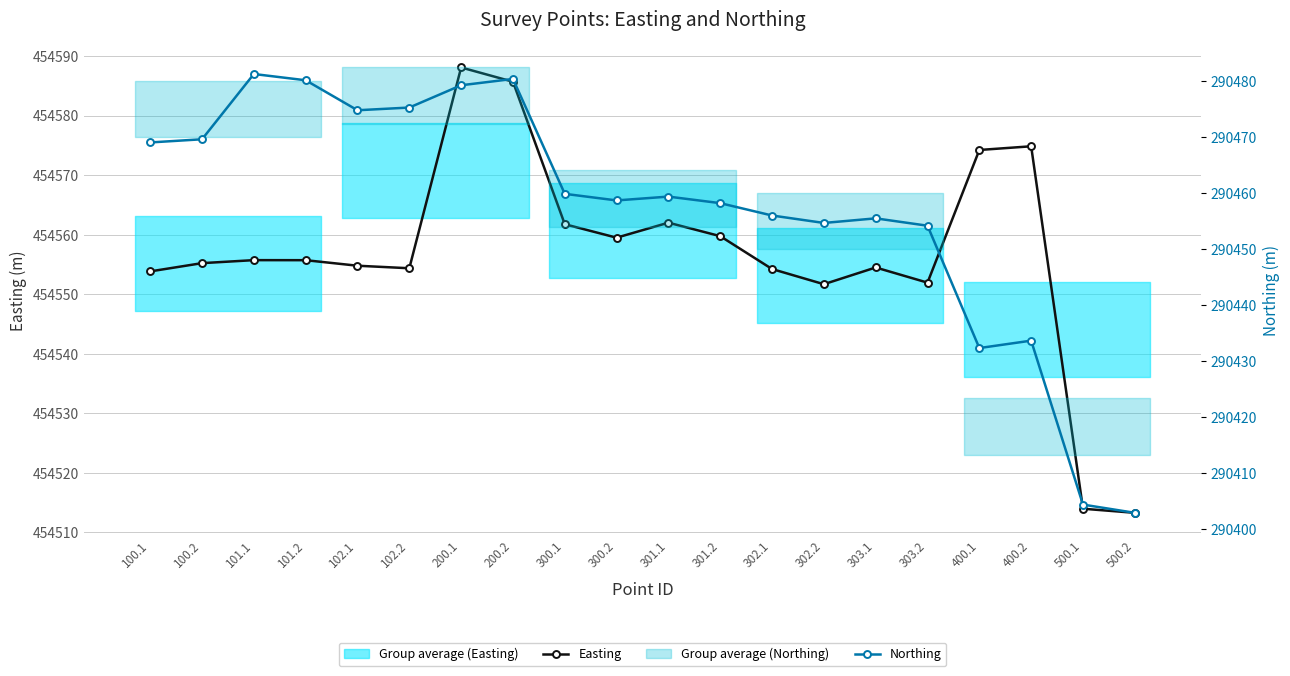

What is the difference between the Easting values at 400.2 and 102.1?

20.1